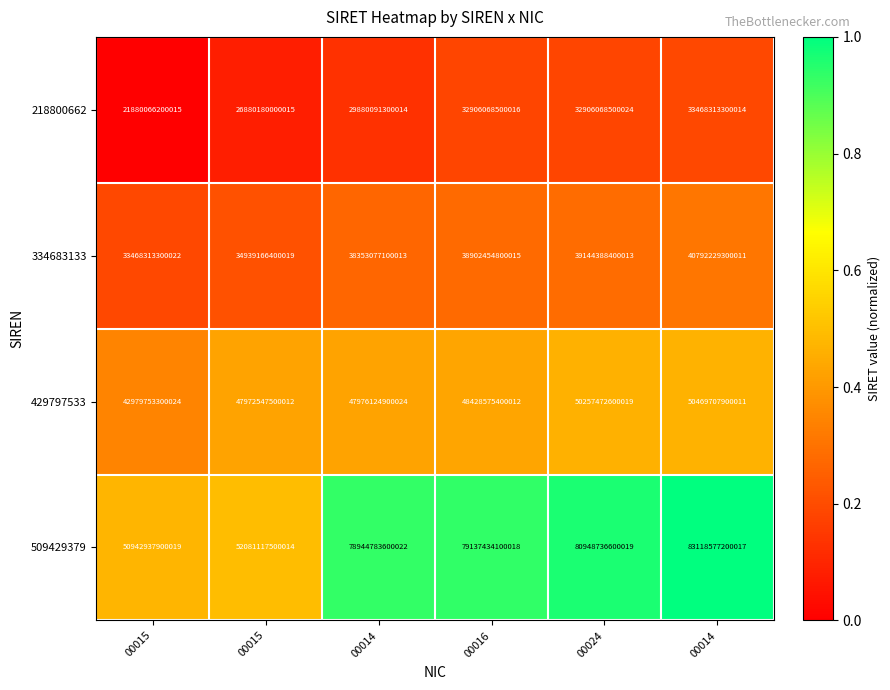

Which series has the largest total across all categories?

509429379